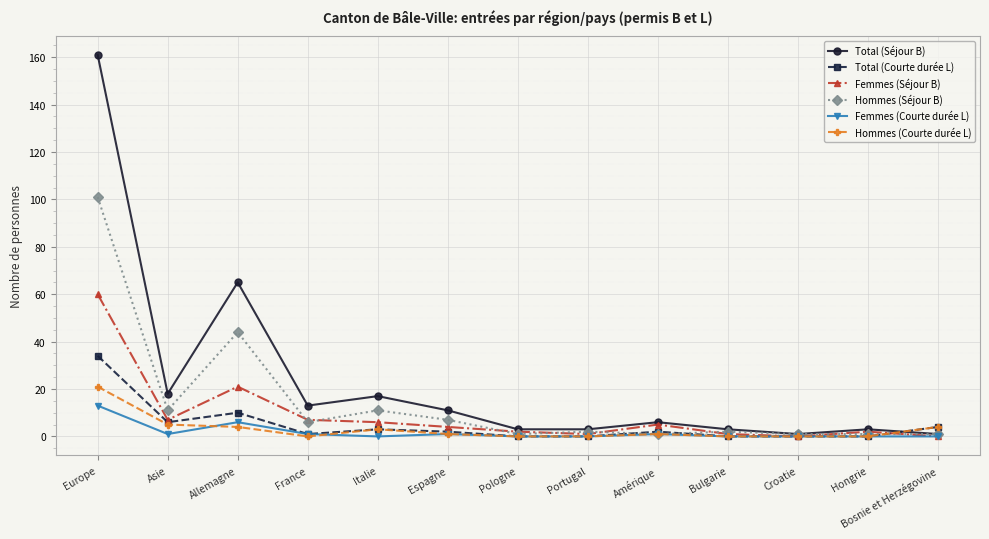

What is the greatest value displayed?

161